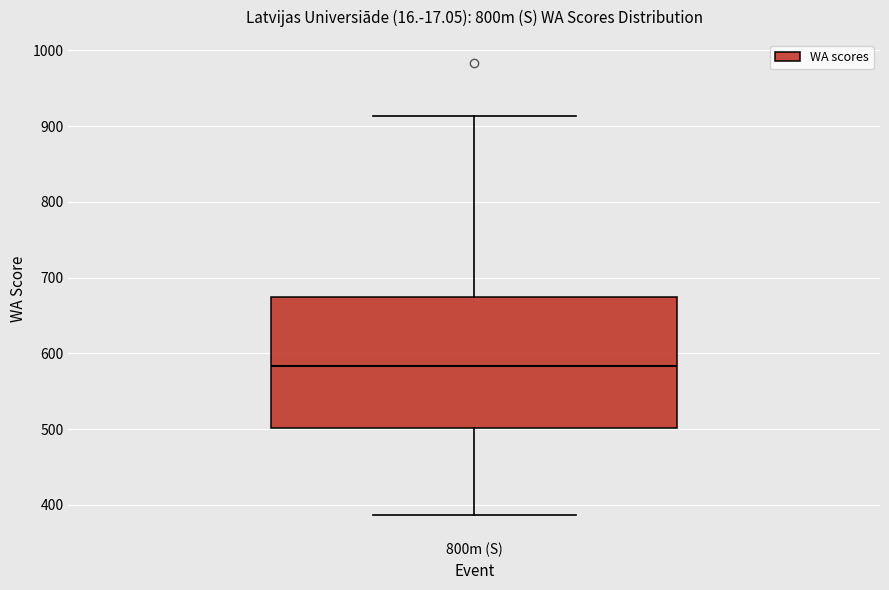

Transcribe this box plot: give where the median line is, the range the box spans, and where the two whiskers end, as read against the y-axis. The values are not printed on the chart, so give them approximately, as read against the axis.

median 580, box 500 to 670, whiskers 390 to 910